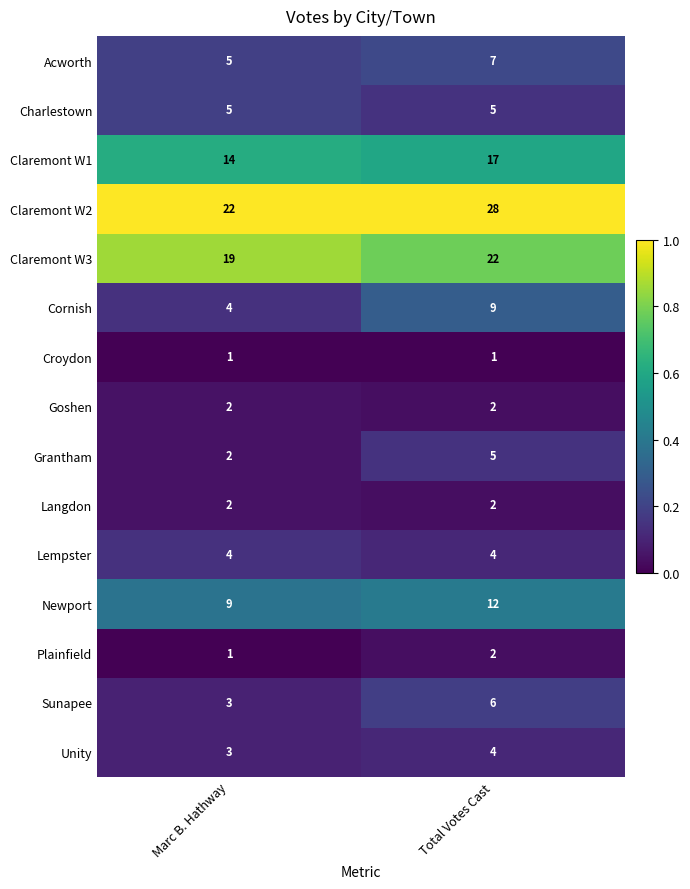

Reading left to right, list all the values displayed in this chart.

Acworth: Marc B. Hathway=5	Total Votes Cast=7
Charlestown: Marc B. Hathway=5	Total Votes Cast=5
Claremont W1: Marc B. Hathway=14	Total Votes Cast=17
Claremont W2: Marc B. Hathway=22	Total Votes Cast=28
Claremont W3: Marc B. Hathway=19	Total Votes Cast=22
Cornish: Marc B. Hathway=4	Total Votes Cast=9
Croydon: Marc B. Hathway=1	Total Votes Cast=1
Goshen: Marc B. Hathway=2	Total Votes Cast=2
Grantham: Marc B. Hathway=2	Total Votes Cast=5
Langdon: Marc B. Hathway=2	Total Votes Cast=2
Lempster: Marc B. Hathway=4	Total Votes Cast=4
Newport: Marc B. Hathway=9	Total Votes Cast=12
Plainfield: Marc B. Hathway=1	Total Votes Cast=2
Sunapee: Marc B. Hathway=3	Total Votes Cast=6
Unity: Marc B. Hathway=3	Total Votes Cast=4